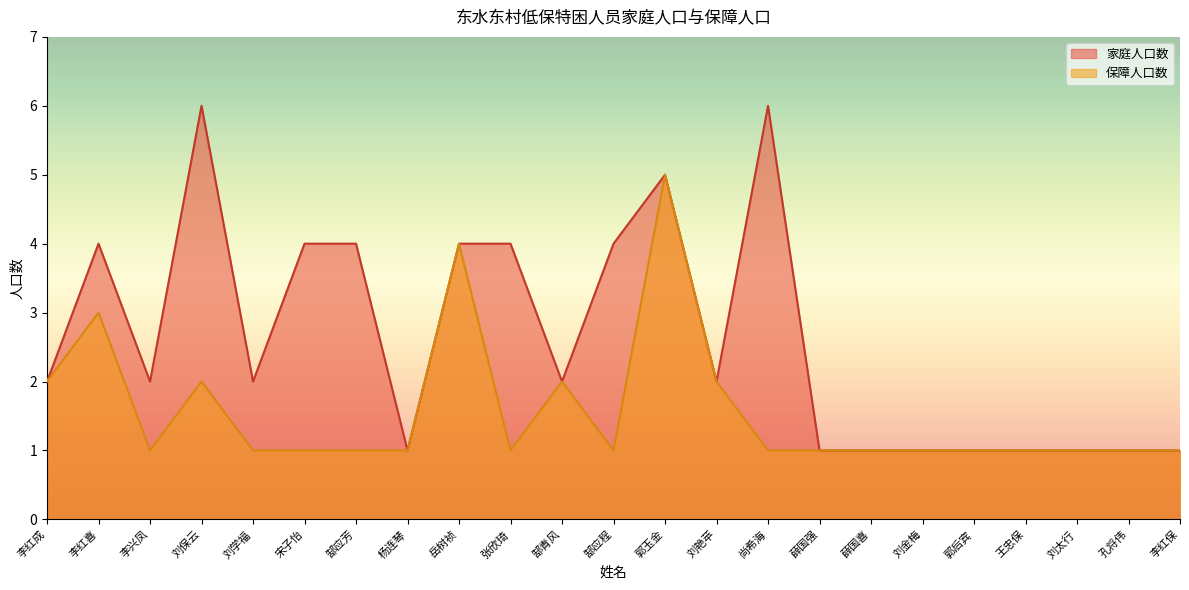

The value of 家庭人口数 at 郭玉金 is 5. True or false?

True